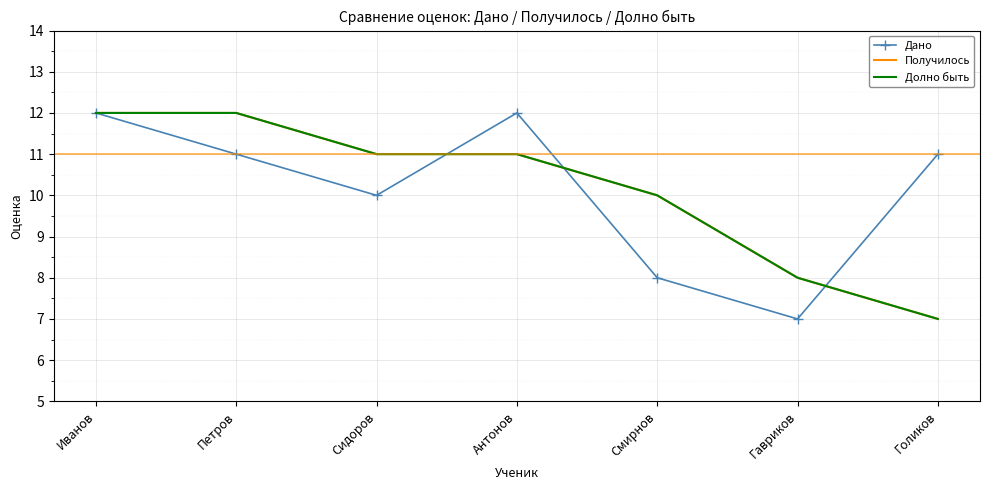

True or false: Долно быть has more than 2 points higher than both neighbors.

False